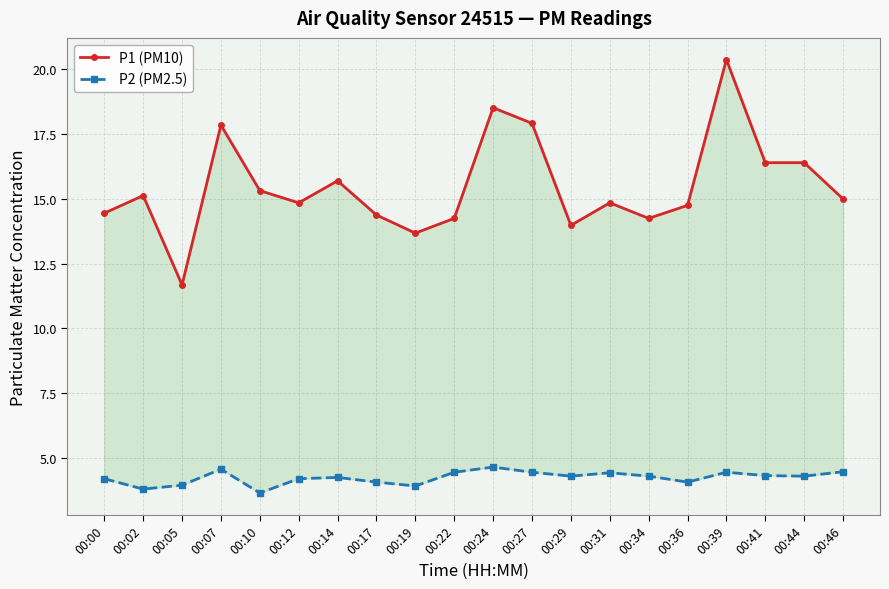

Which category has the highest value across all series?

00:39